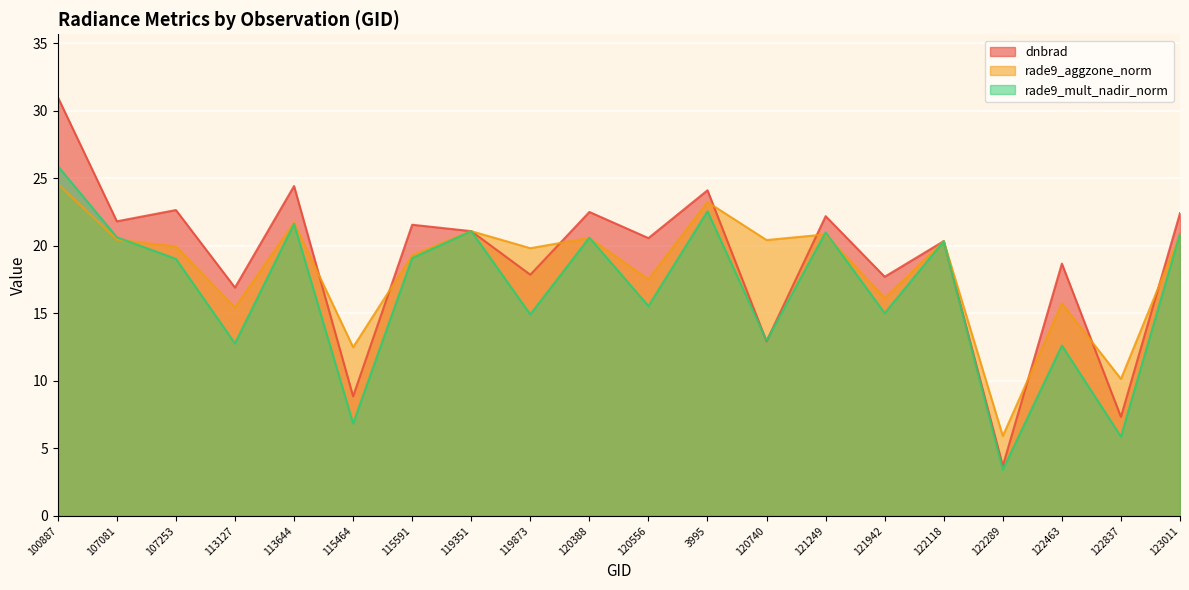

What is the value of the dnbrad point at the 4th from the left?

16.9